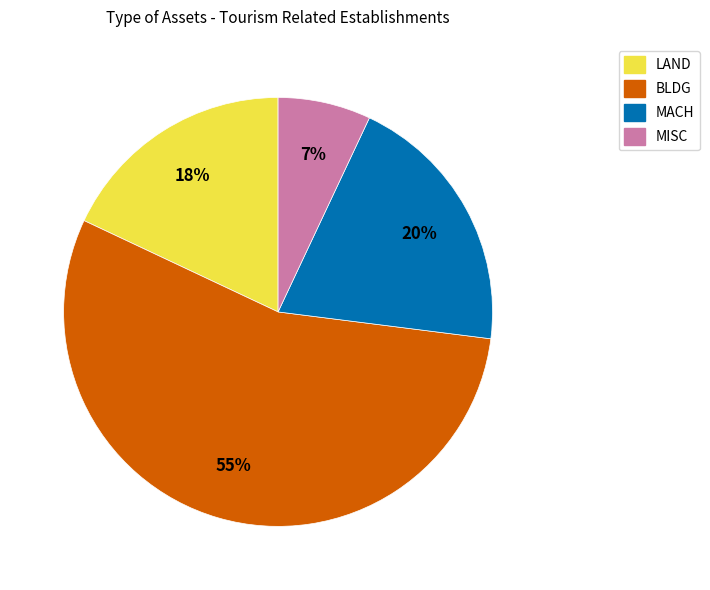

Count the number of slices in the pie.

4